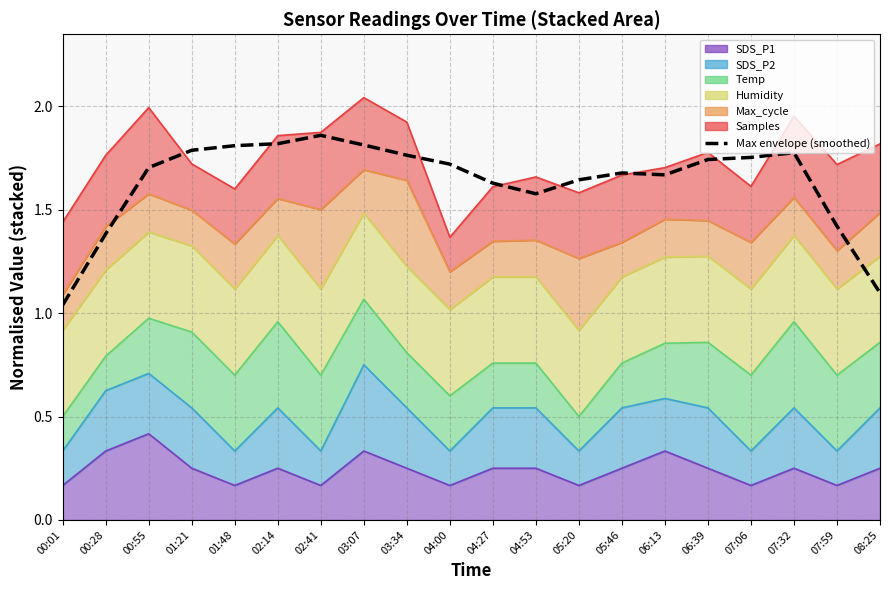

How many lines are shown in the chart?

1